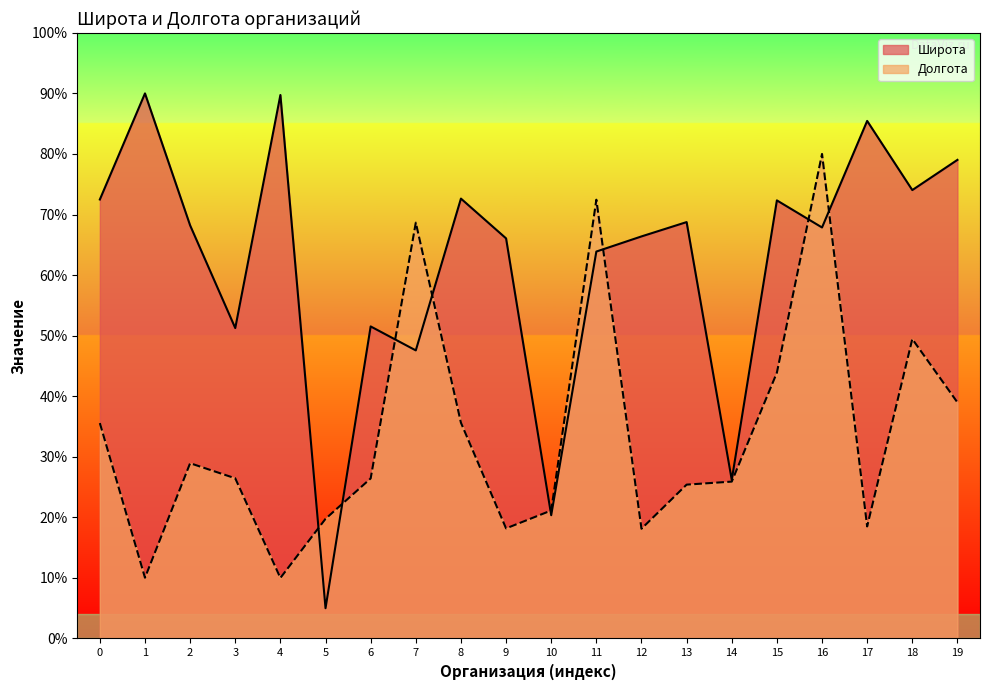

Is it true that Широта equals 26.7 at 2?

False